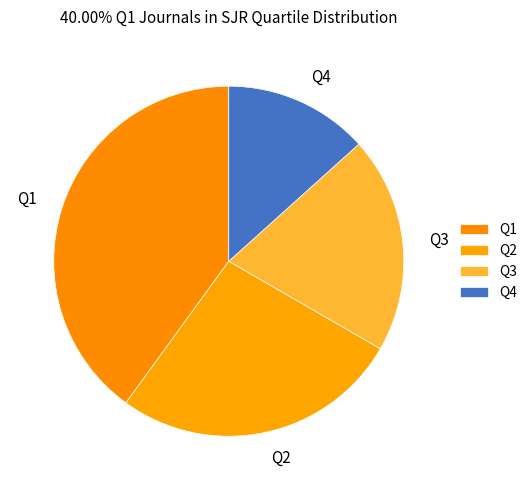

Is it true that Q3 is 20% of the pie?

True